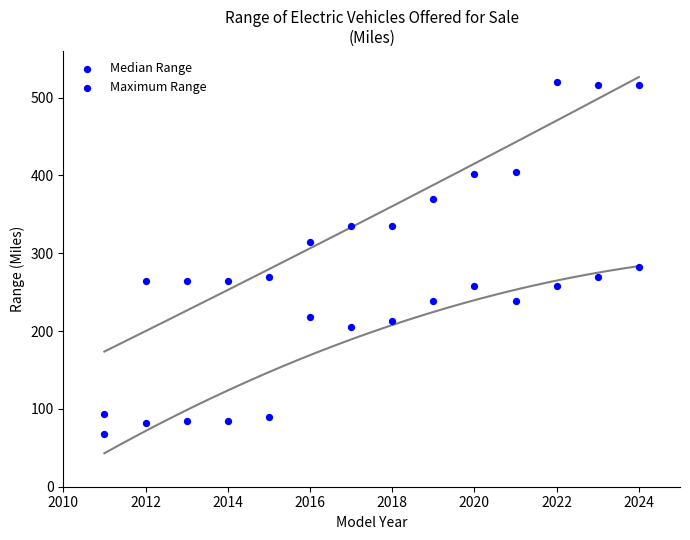

How many data points are displayed?

28